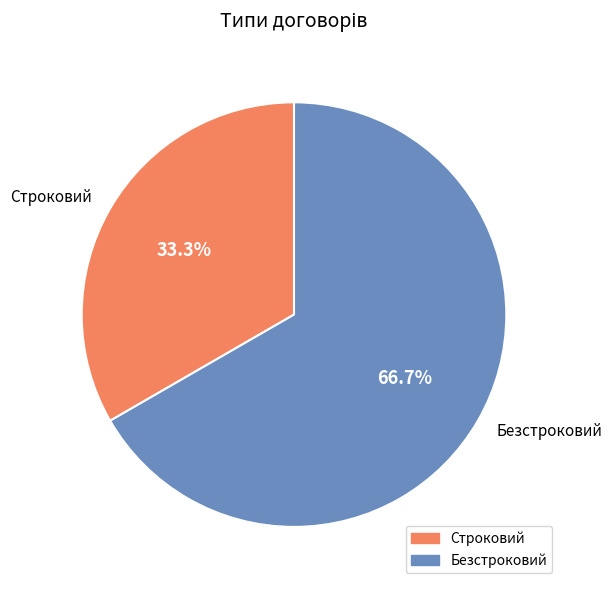

What is the majority slice?

Безстроковий